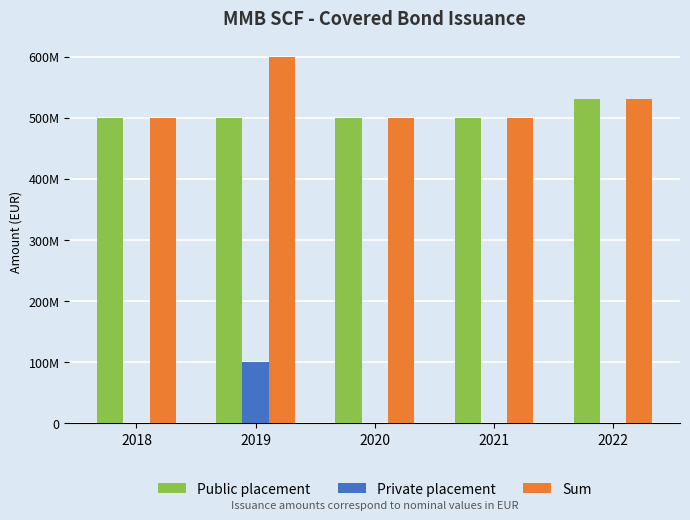

What is the value of the Public placement bar at the 4th from the left?

500000000